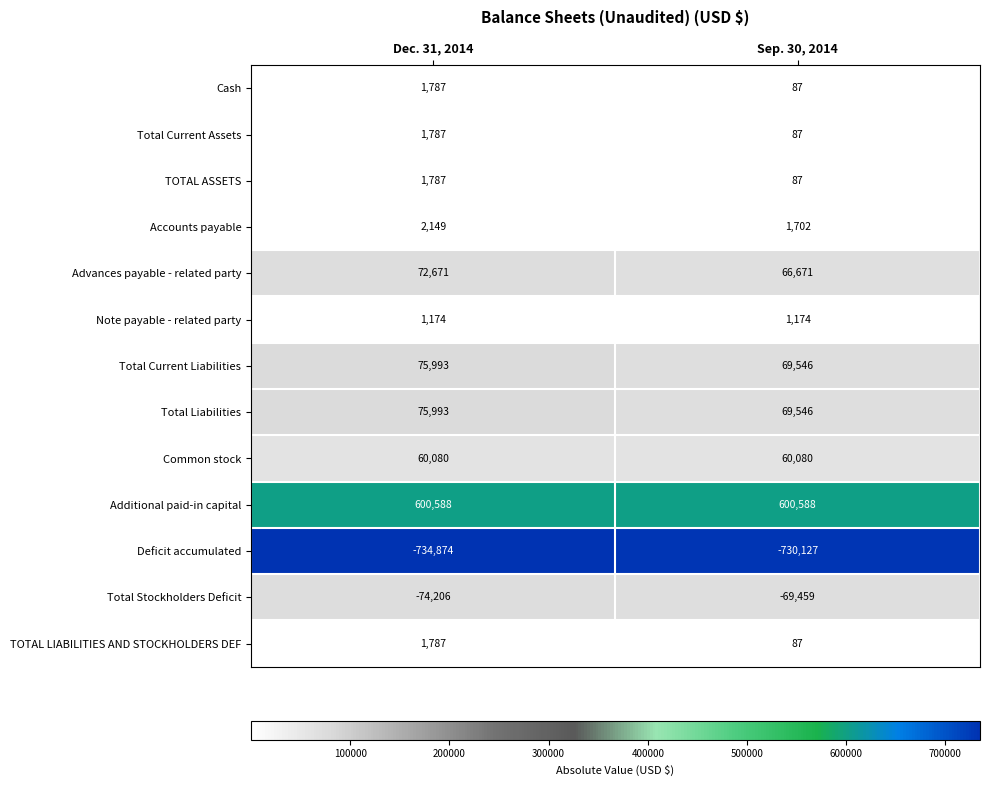

What is the greatest value displayed?

600588